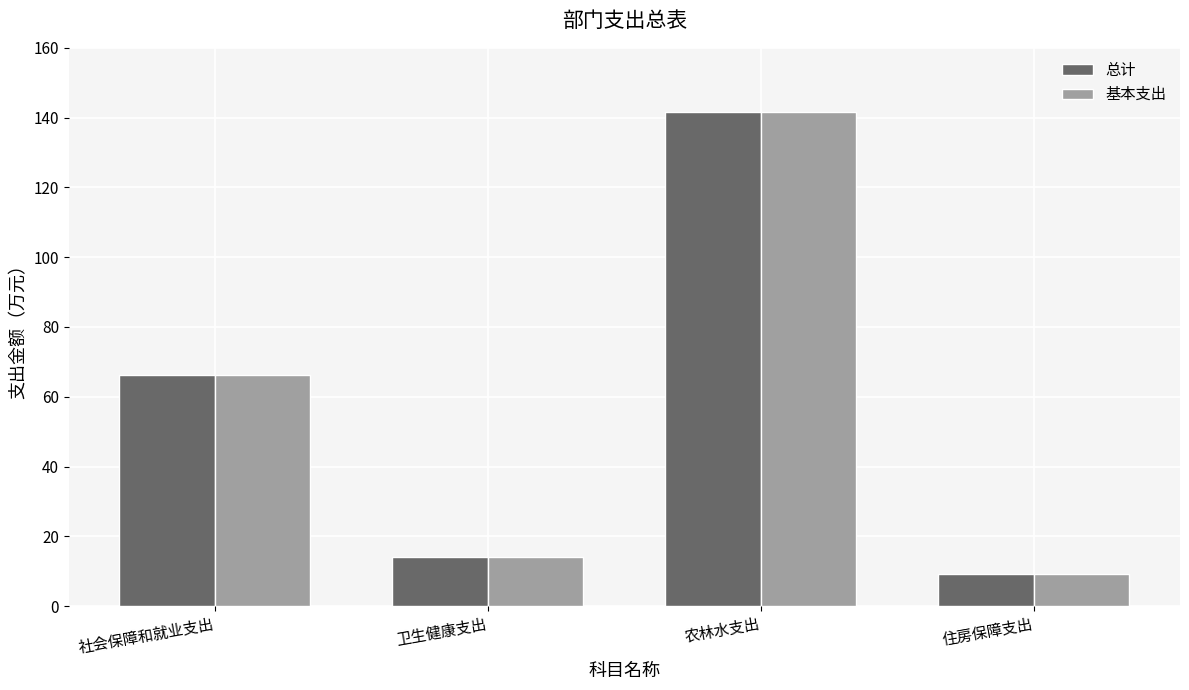

What is the sum of all 基本支出 values?

231.3